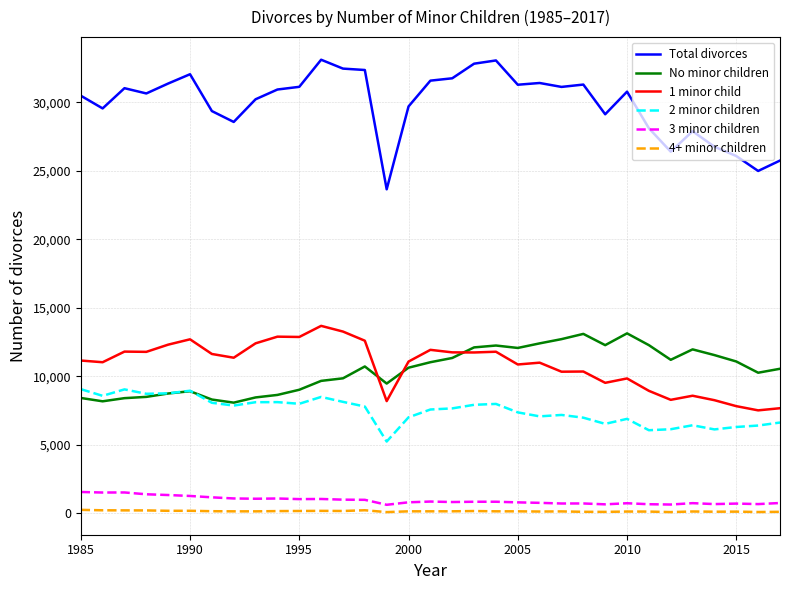

At how many categories does at least one series exceed 1504?

33